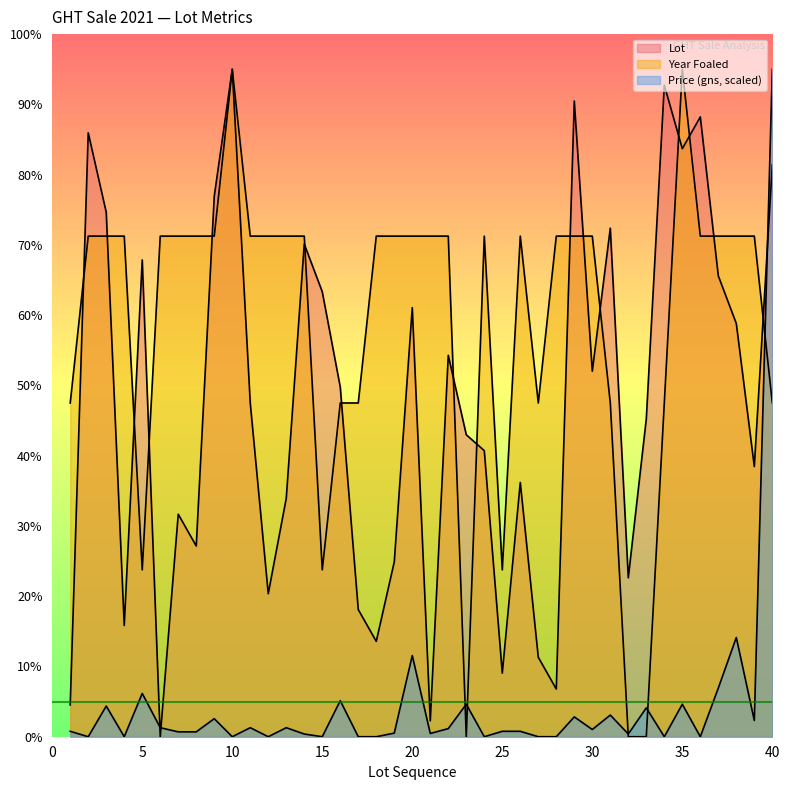

True or false: Price (gns) and Lot intersect in this chart.

True